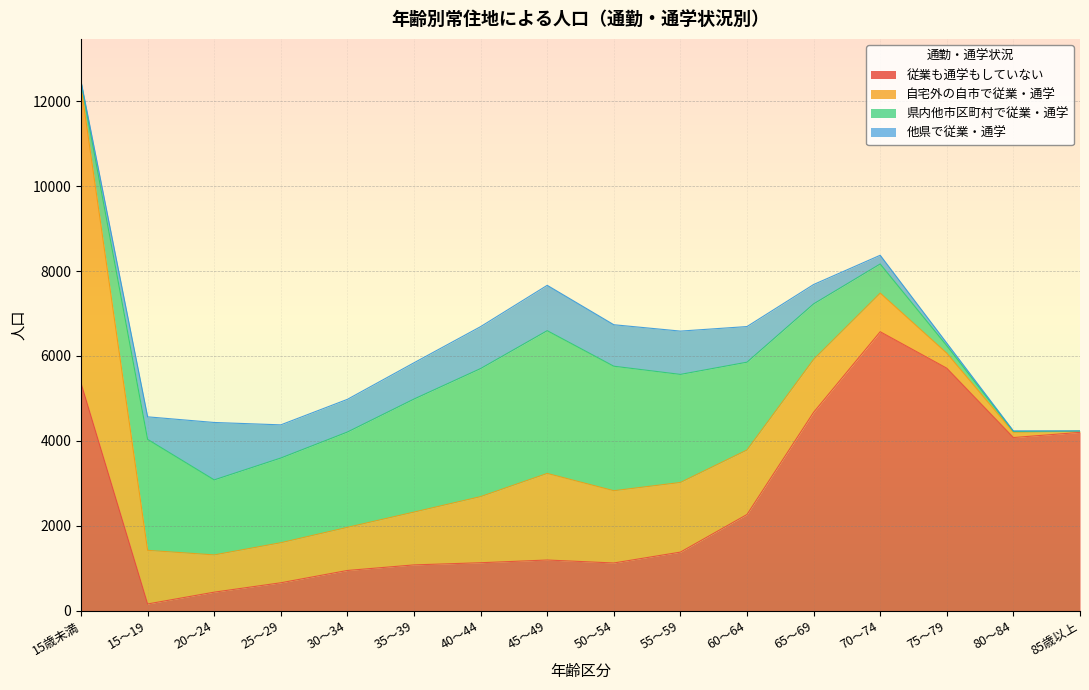

How many data points does each series have?

16